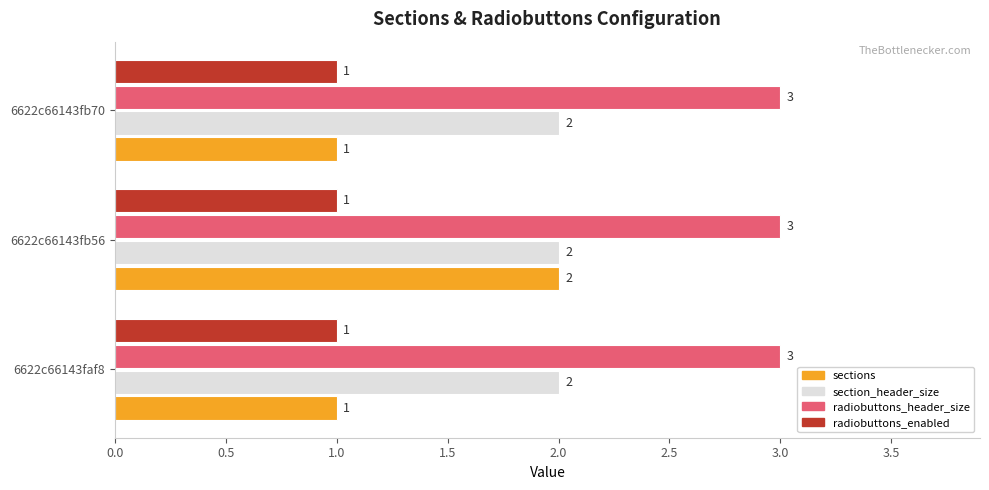

At which category is the sum across all series the highest?

6622c66143fb56